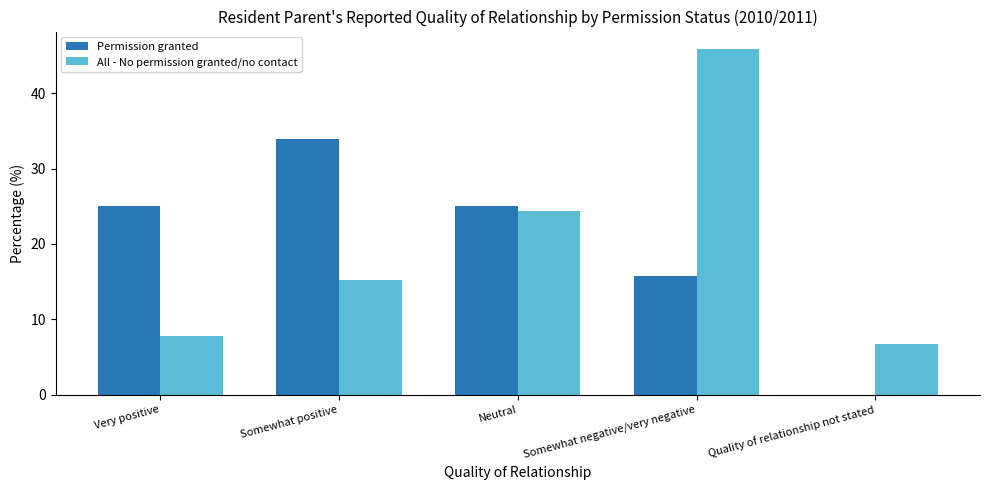

What is the highest value of the Permission granted series?

33.9